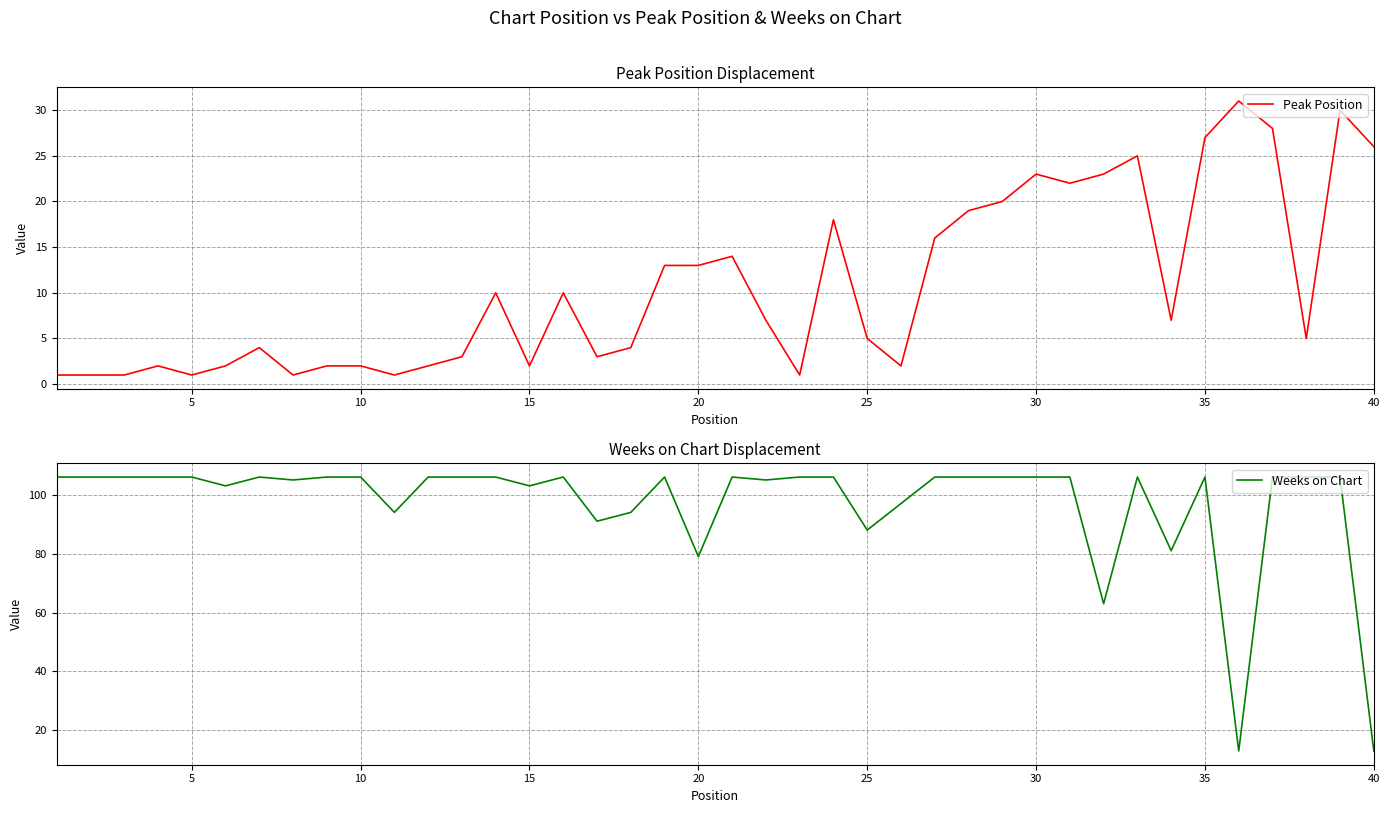

What is the minimum value for Weeks on Chart?

13